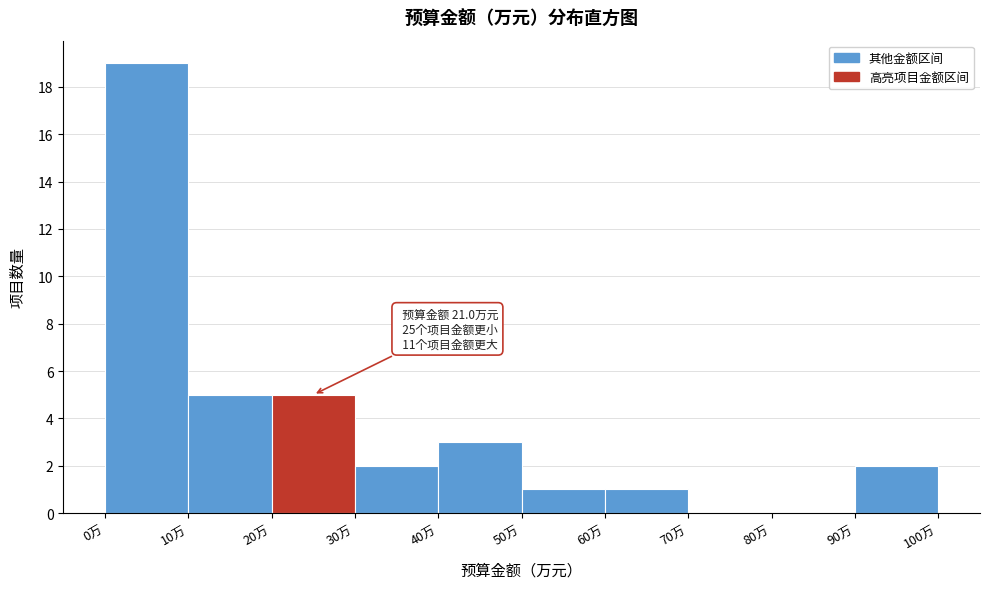

Over which range of the x-axis is the bar tallest?

0 to 10